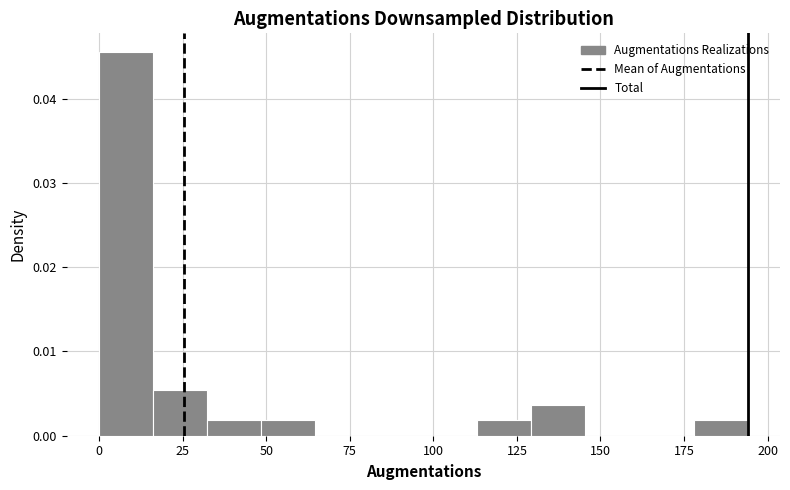

Around what value on the x-axis is the tallest bar? Give the approximate position of its centre, as read against the axis.

10